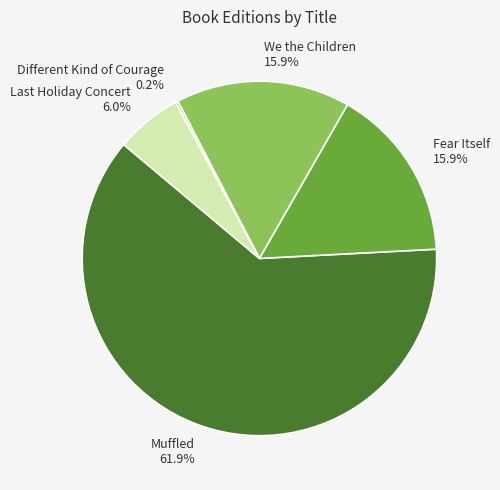

To the nearest percent, what is the difference between the largest and smallest slice percentages?

62%